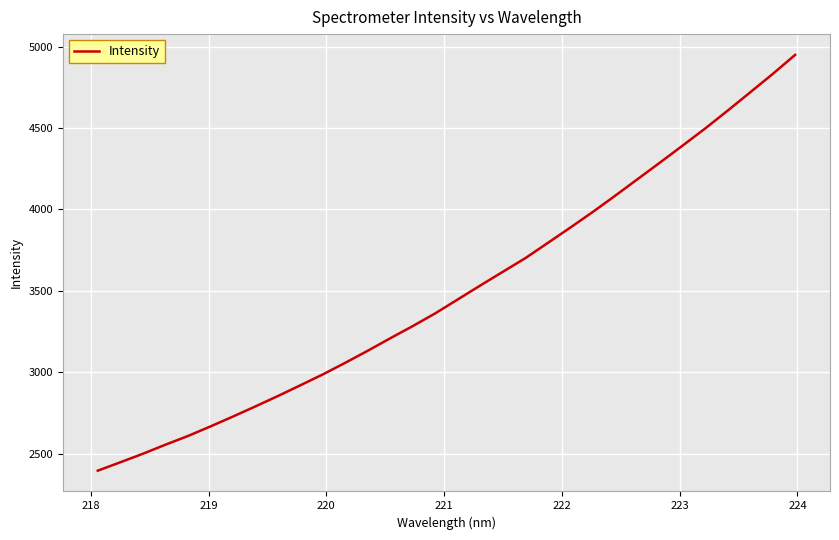

What is the maximum value shown in the chart?

4948.6